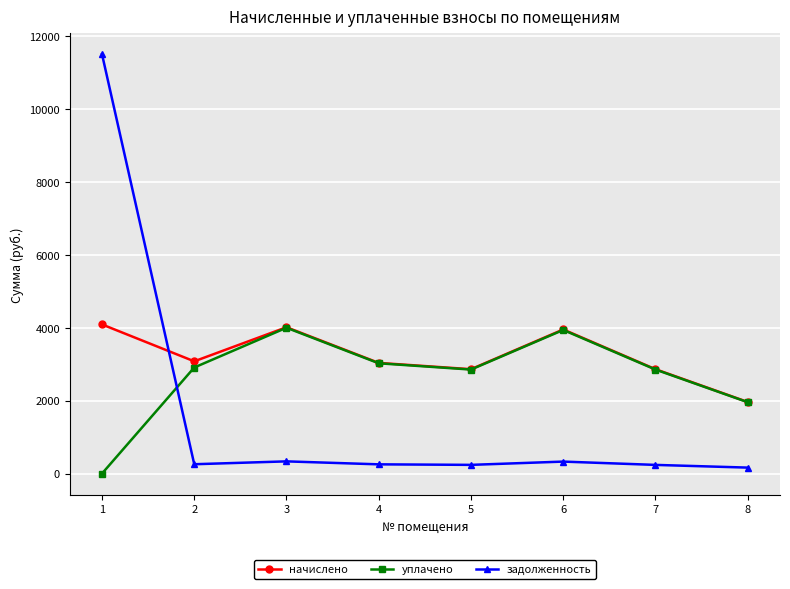

What is the maximum value shown in the chart?

11492.9